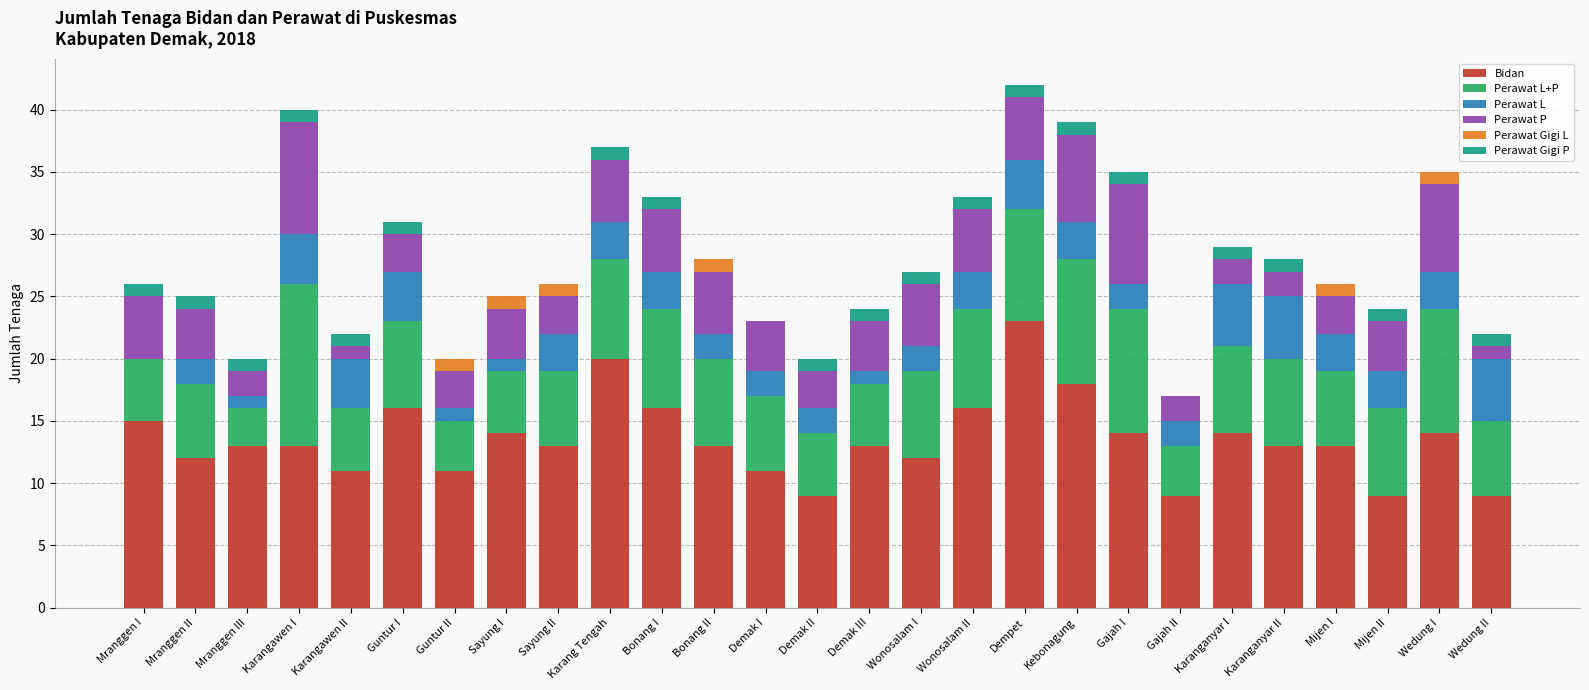

How many data points does each series have?

27